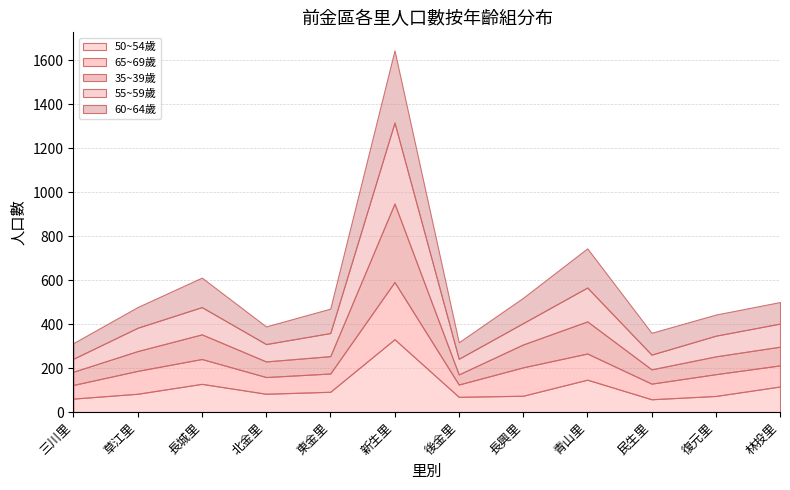

True or false: 35~39歲 and 60~64歲 intersect in this chart.

True